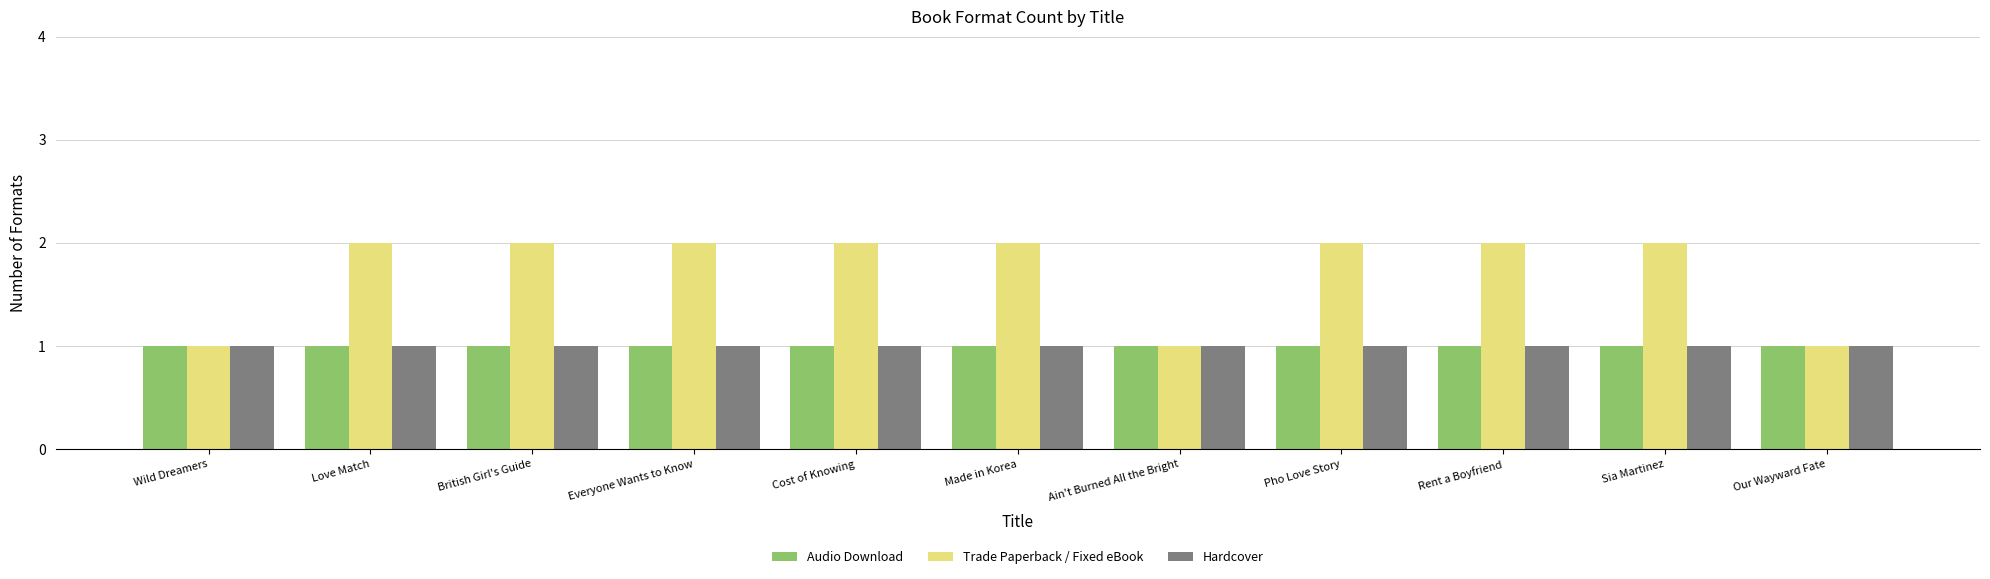

Is it true that Hardcover equals 2 at Our Wayward Fate?

False